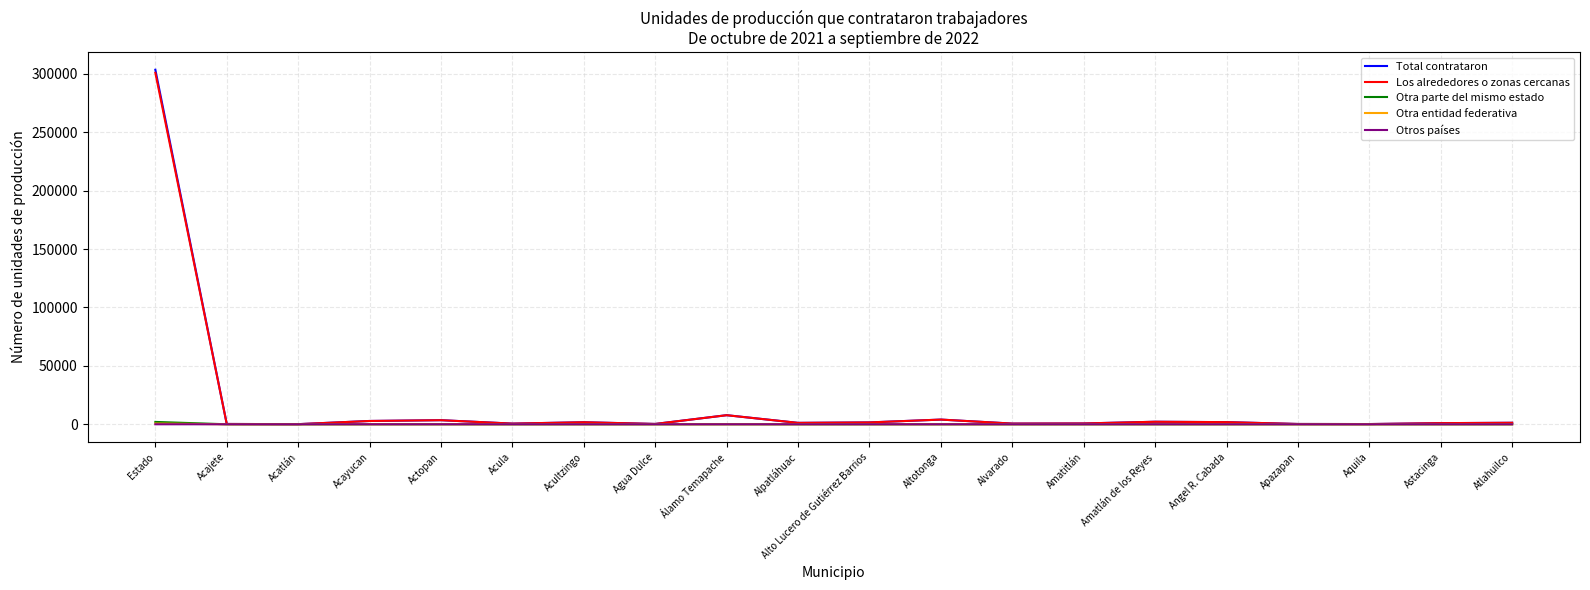

At which category is the sum across all series the highest?

Estado